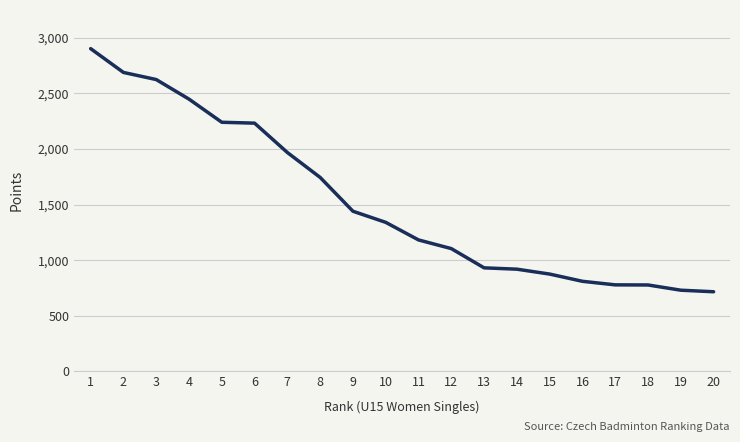

True or false: the data shows 2624 at 3.

True